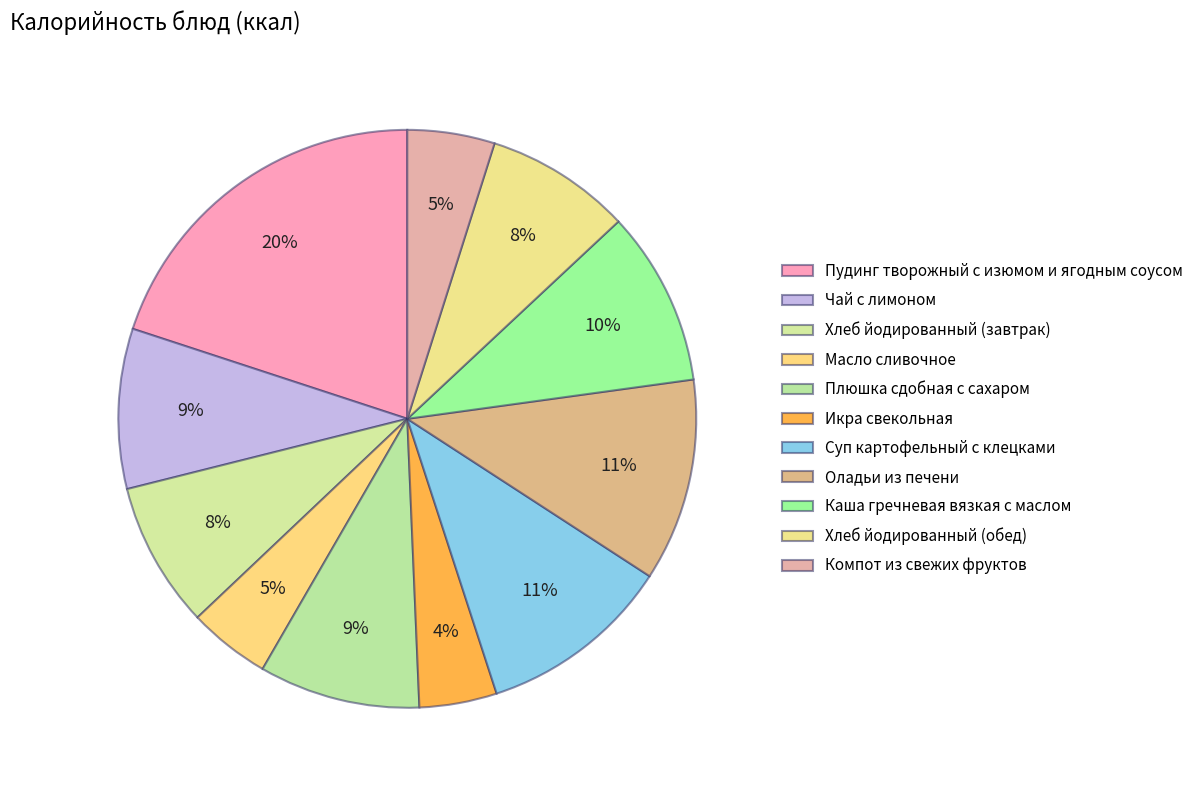

Count the number of slices in the pie.

11